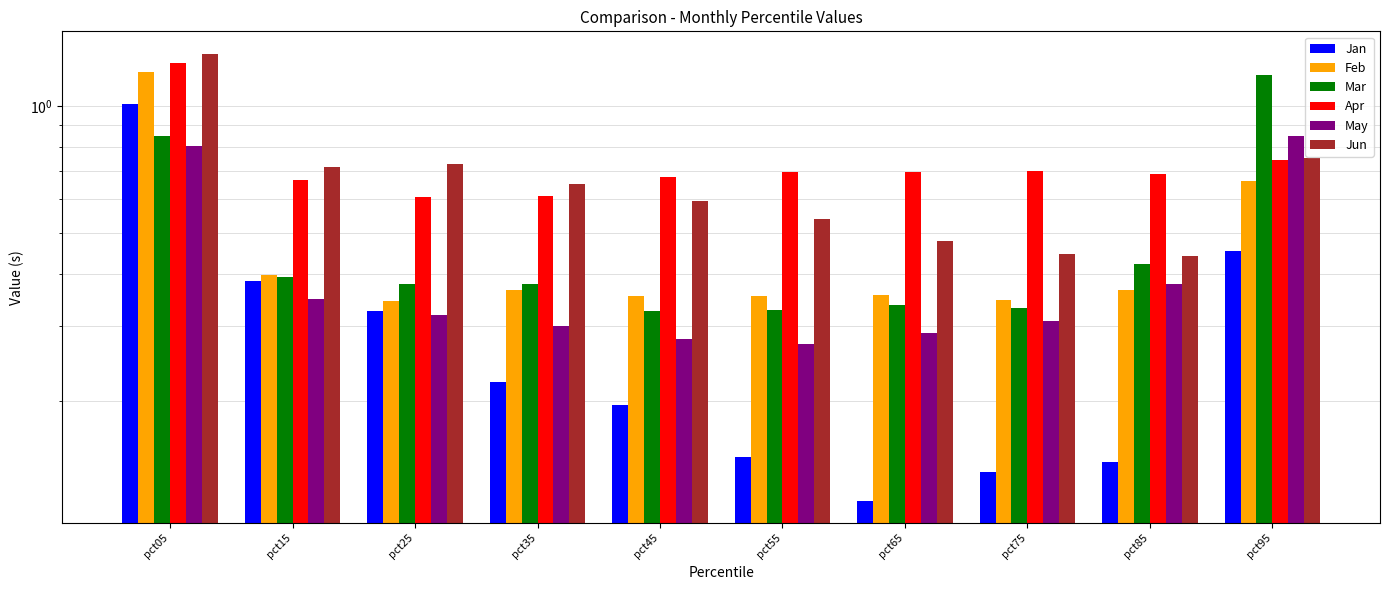

Are the bars horizontal?

No